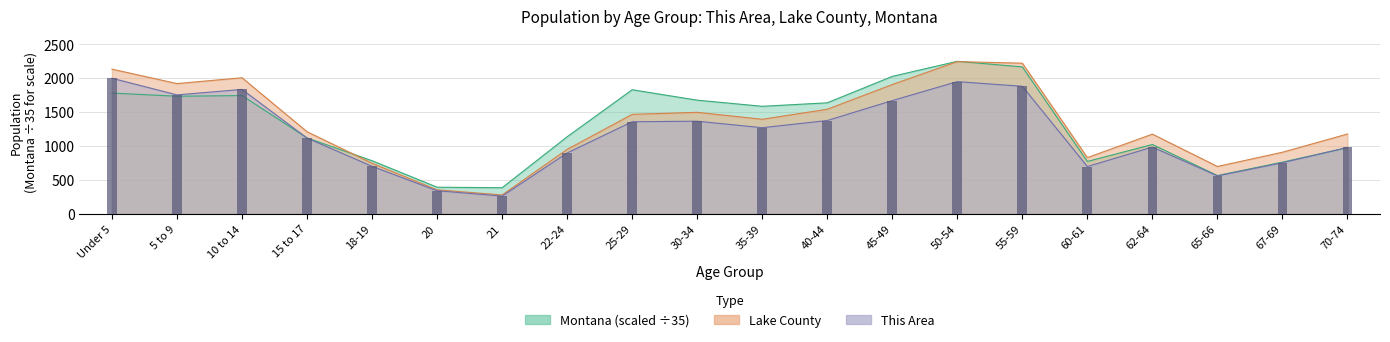

True or false: This Area has a value of 1368.0 at 30-34.

True